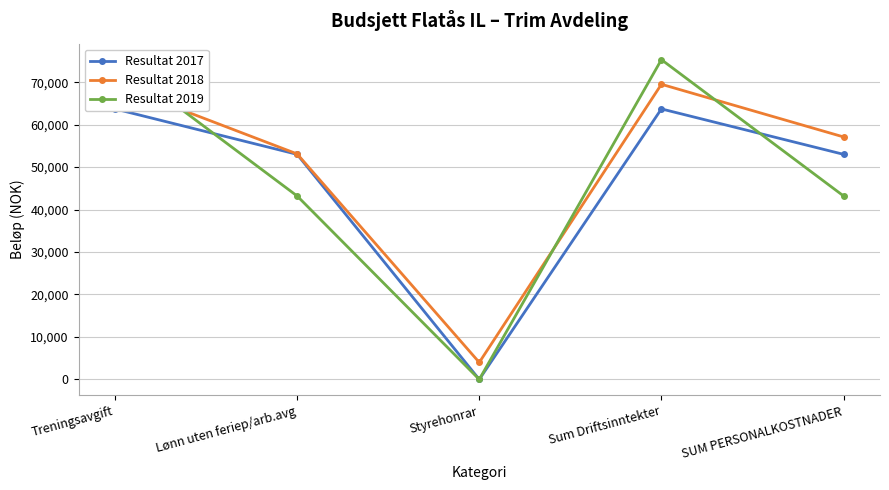

Is this an area chart (filled region under the line)?

No